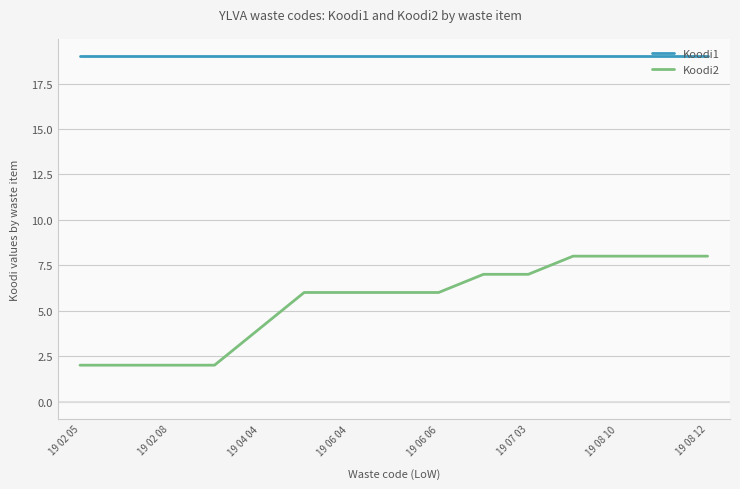

Does the chart display data point markers on the line(s)?

No